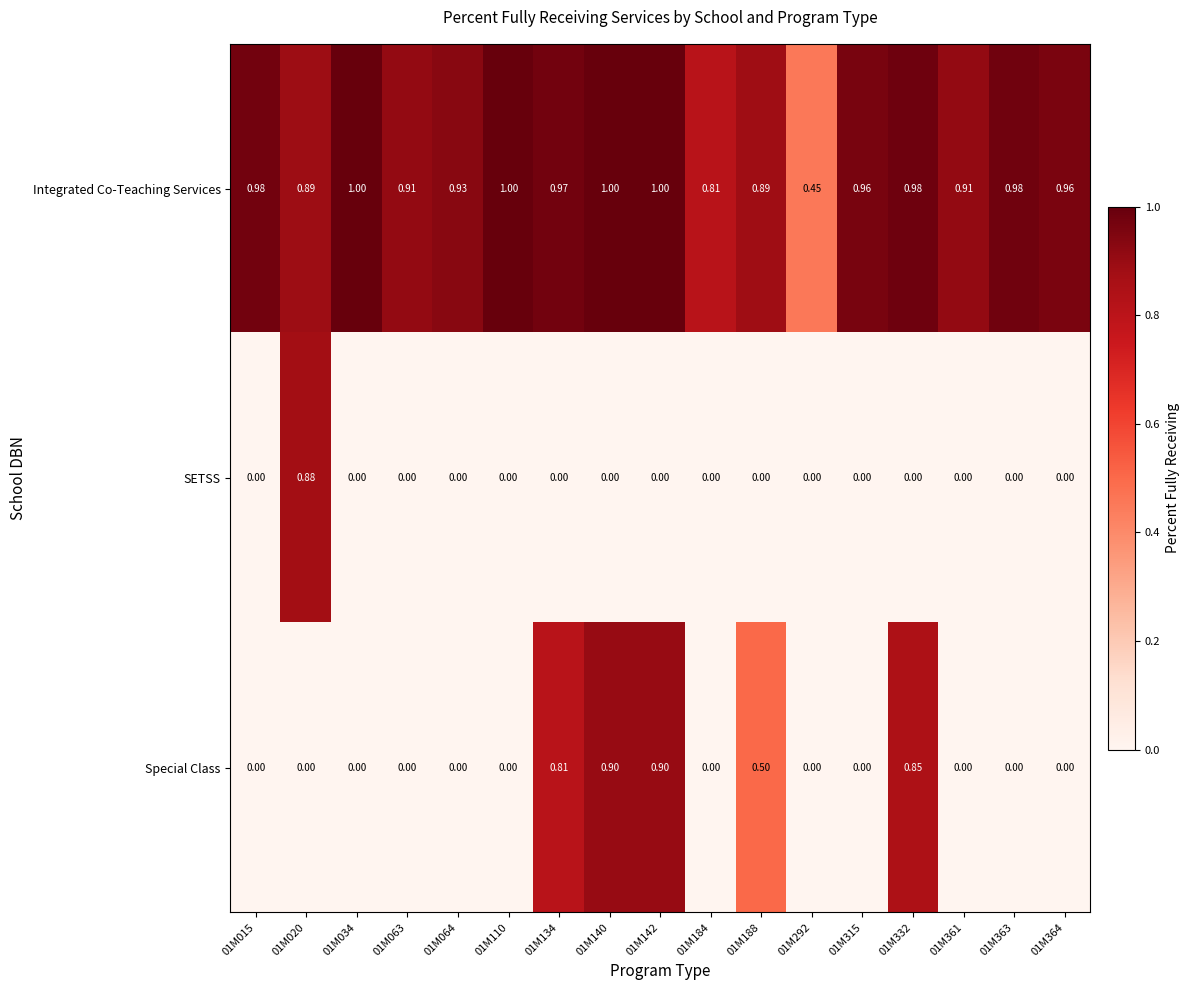

List the series in order of their peak value, highest first.

Integrated Co-Teaching Services, Special Class, SETSS